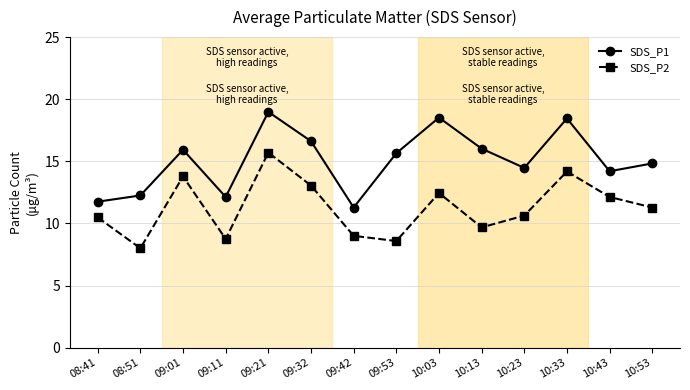

What position from the left is 09:32?

6